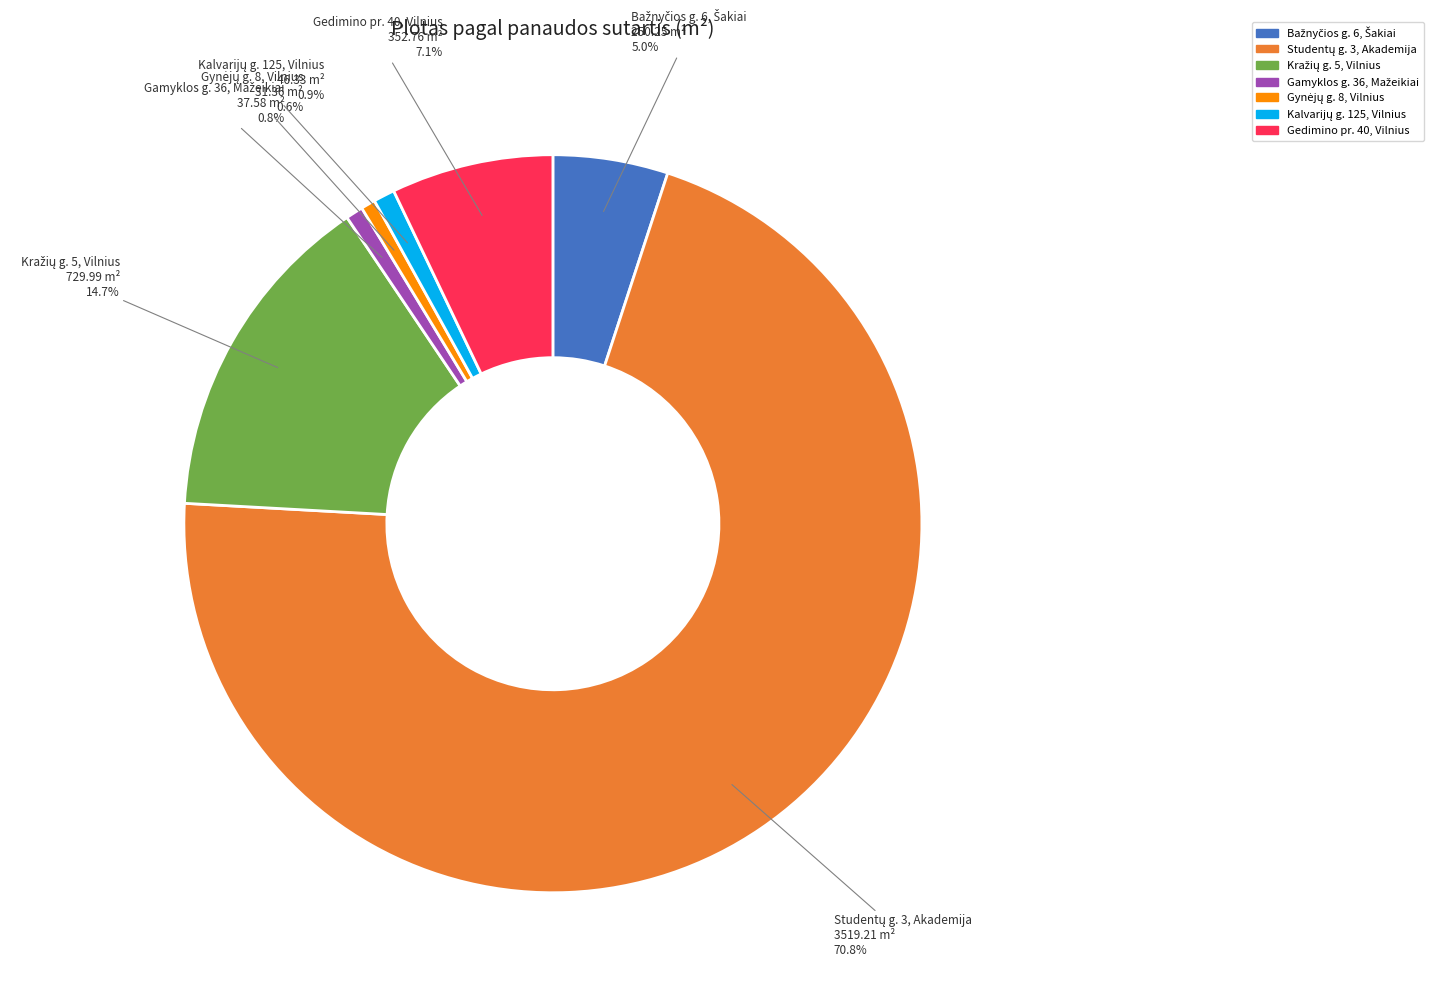

What percentage is NOT represented by Gedimino pr. 40, Vilnius?

92.9%